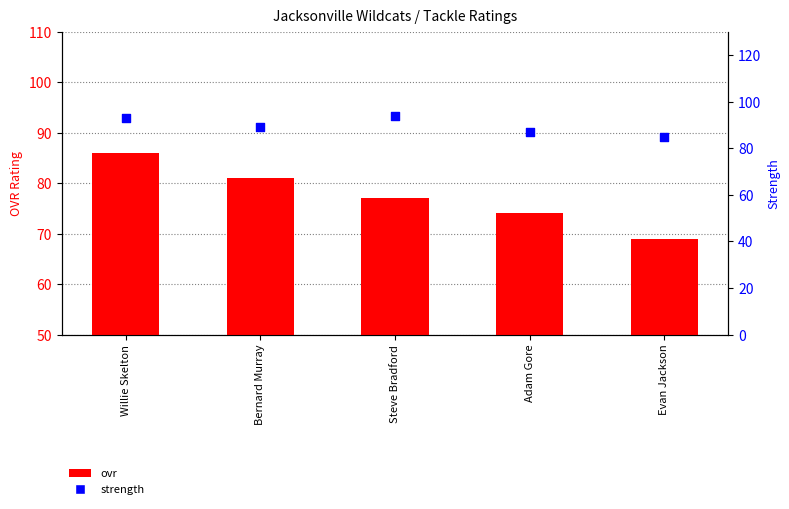

What are all the series names shown in the legend?

ovr, strength